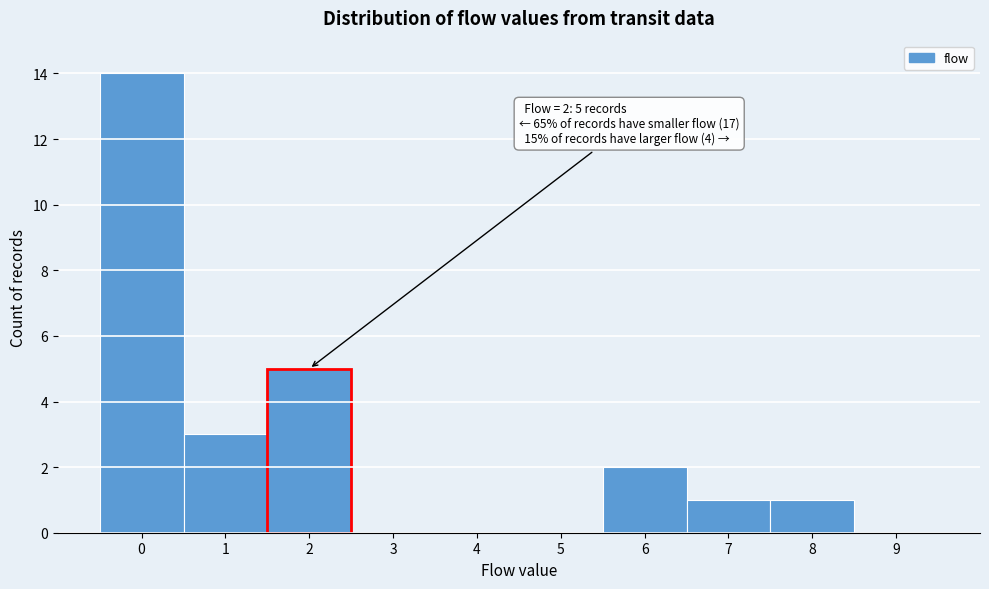

Over which range of the x-axis is the bar tallest?

-0.5 to 0.5